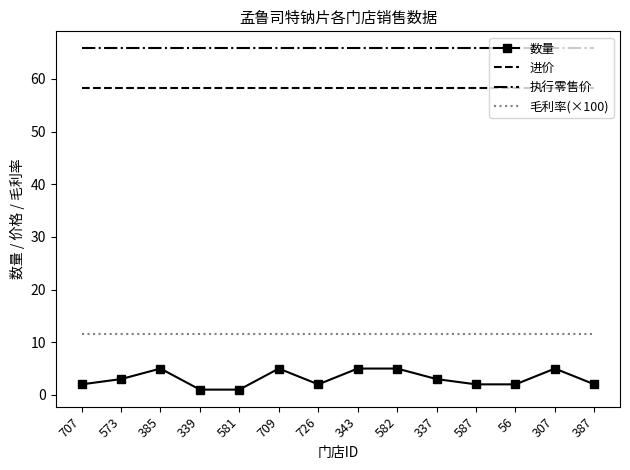

What position from the left is 343?

8